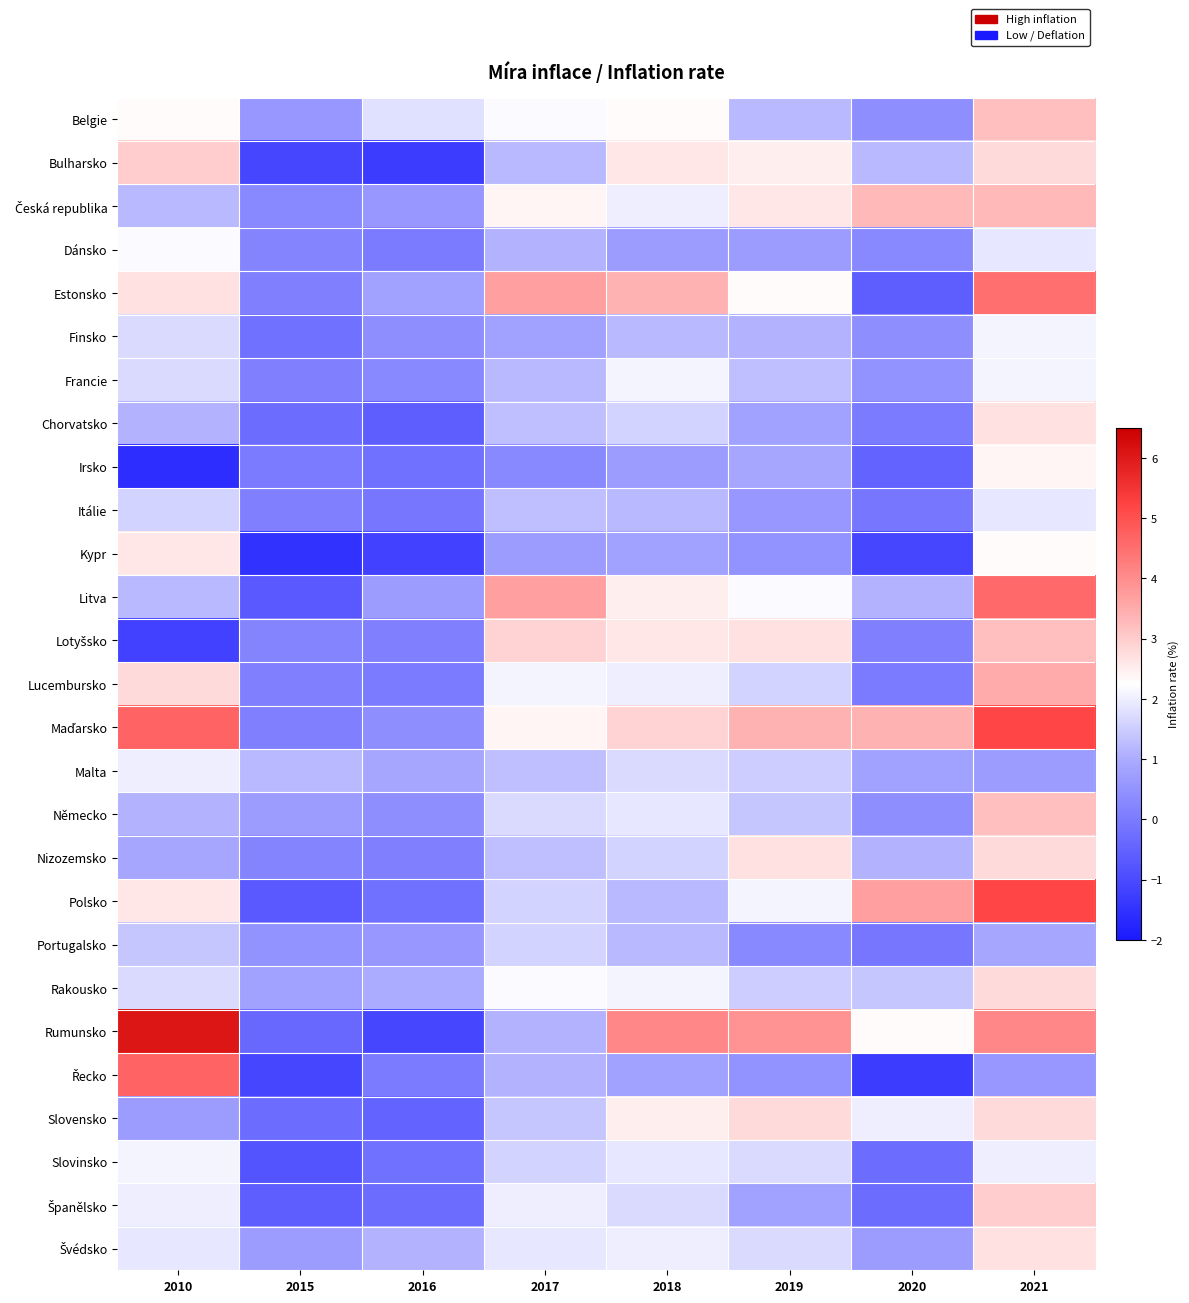

What is the smallest value displayed?

-1.6